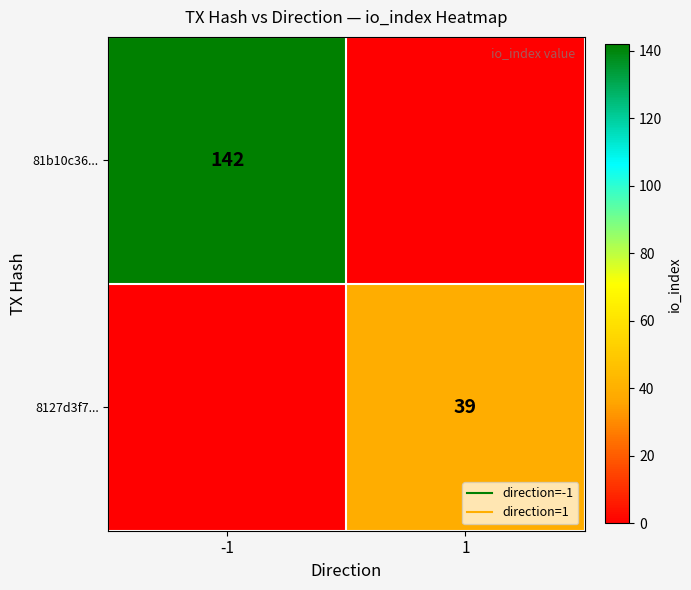

Which series has the widest spread of values?

81b10c36...